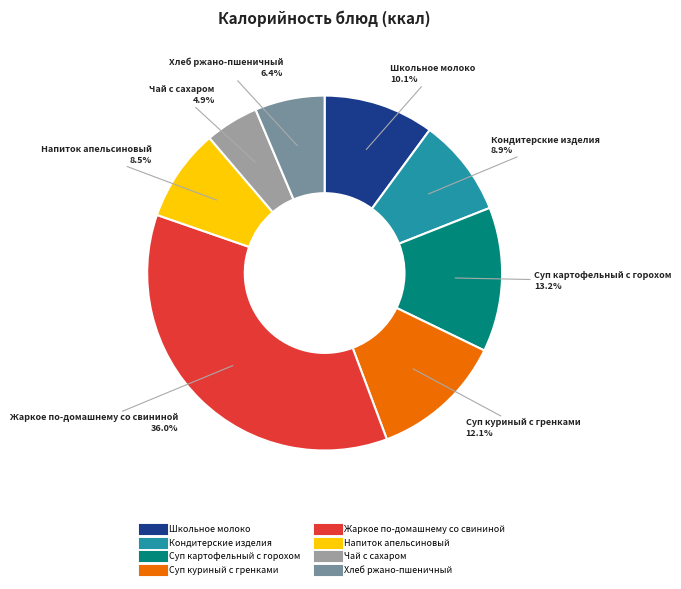

To the nearest percent, what is the difference between the largest and smallest slice percentages?

31%